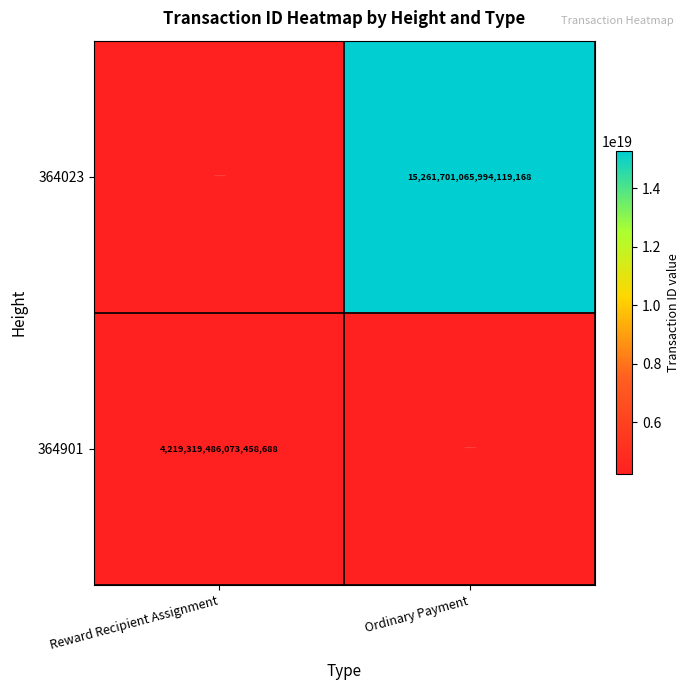

Is the value of 364901 at Reward Recipient Assignment greater than the value of 364023 at Ordinary Payment?

No